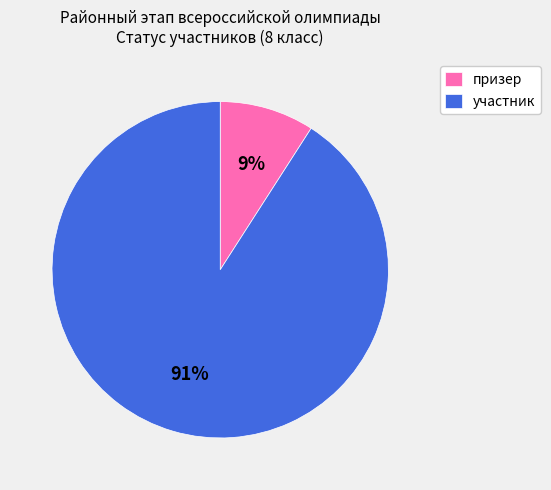

Count the number of slices in the pie.

2